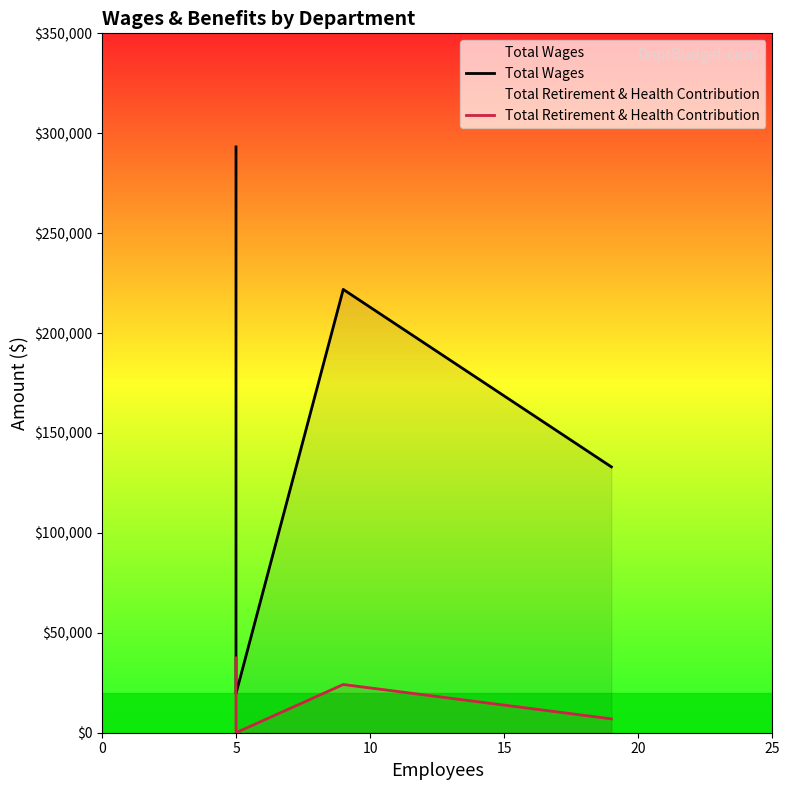

What is the difference between the maximum and minimum values in the Total Wages series?

273604